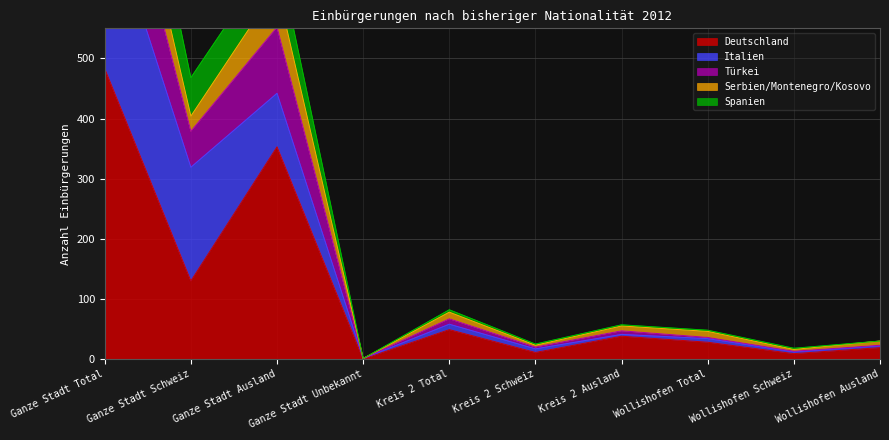

What is the lowest value of the Spanien series?

1